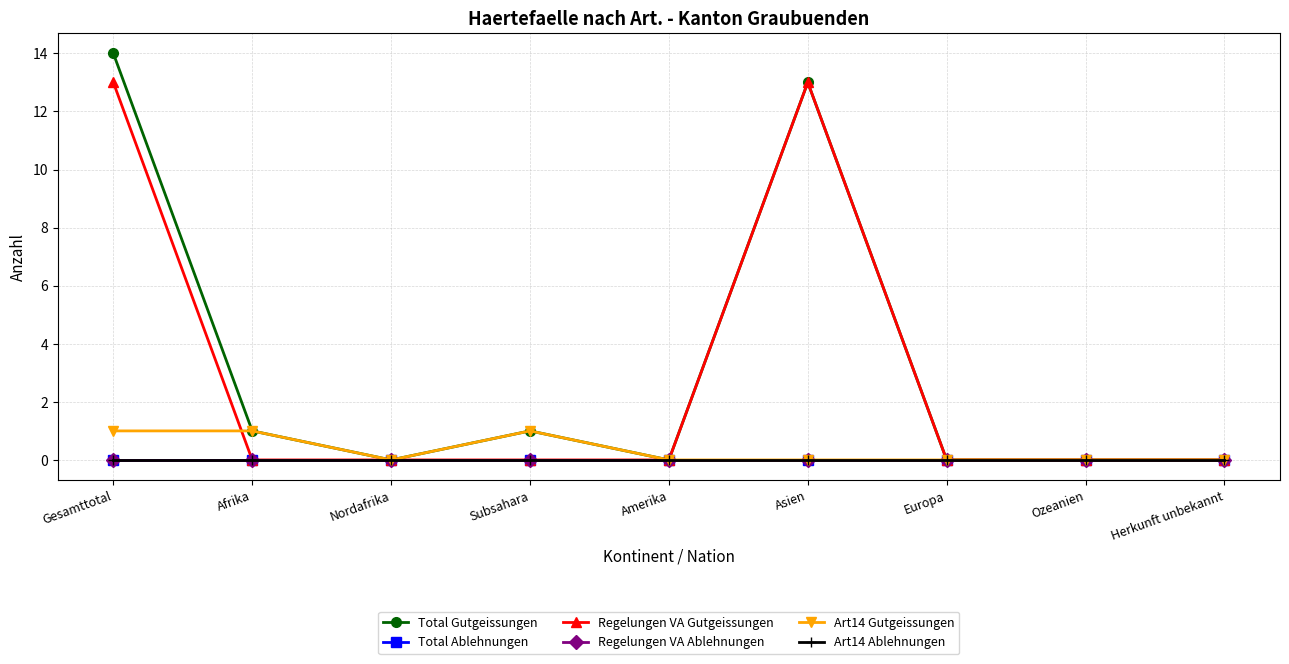

What position from the right is Europa?

3